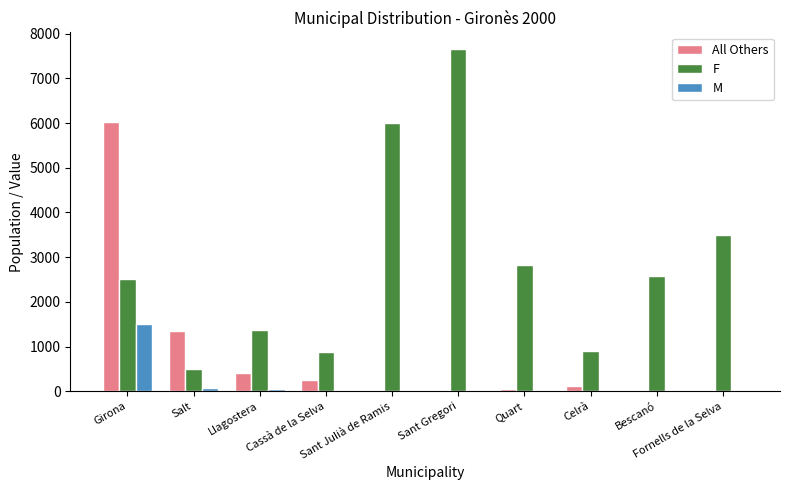

What is the sum of all M values?

1725